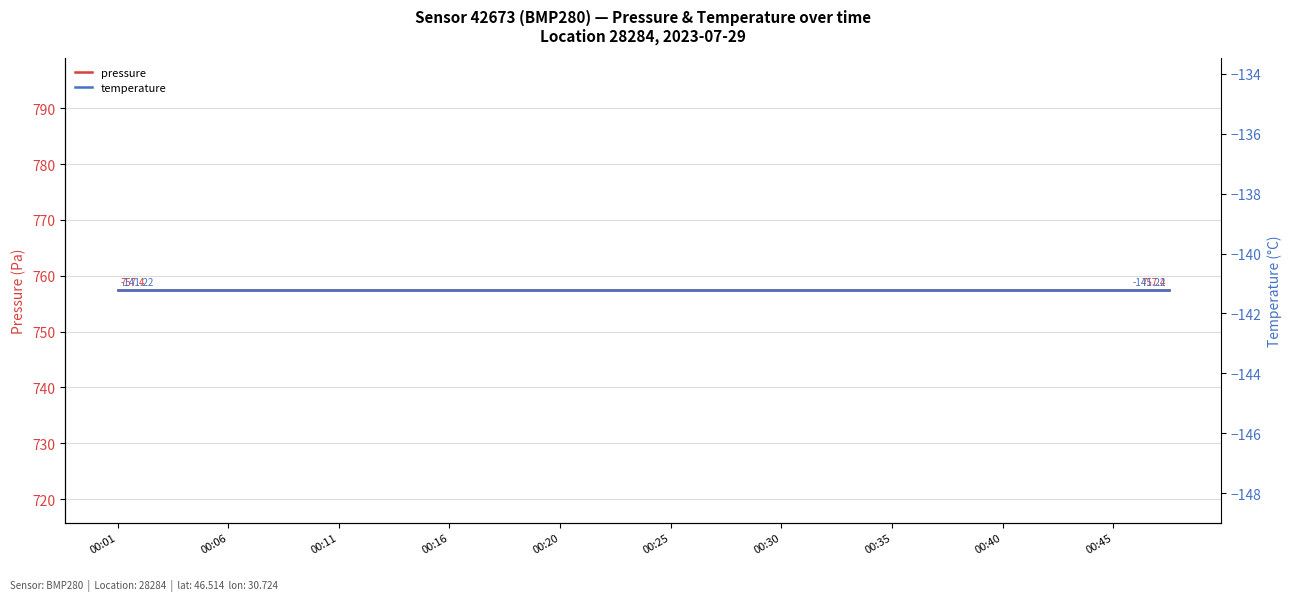

What is the lowest value of the pressure series?

757.4